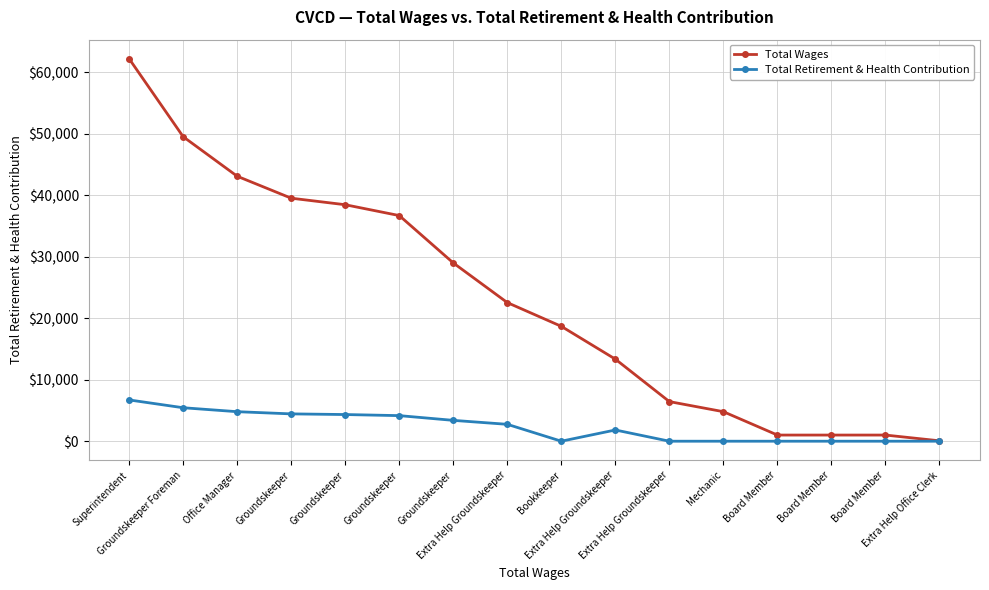

Count the number of categories in the chart.

16